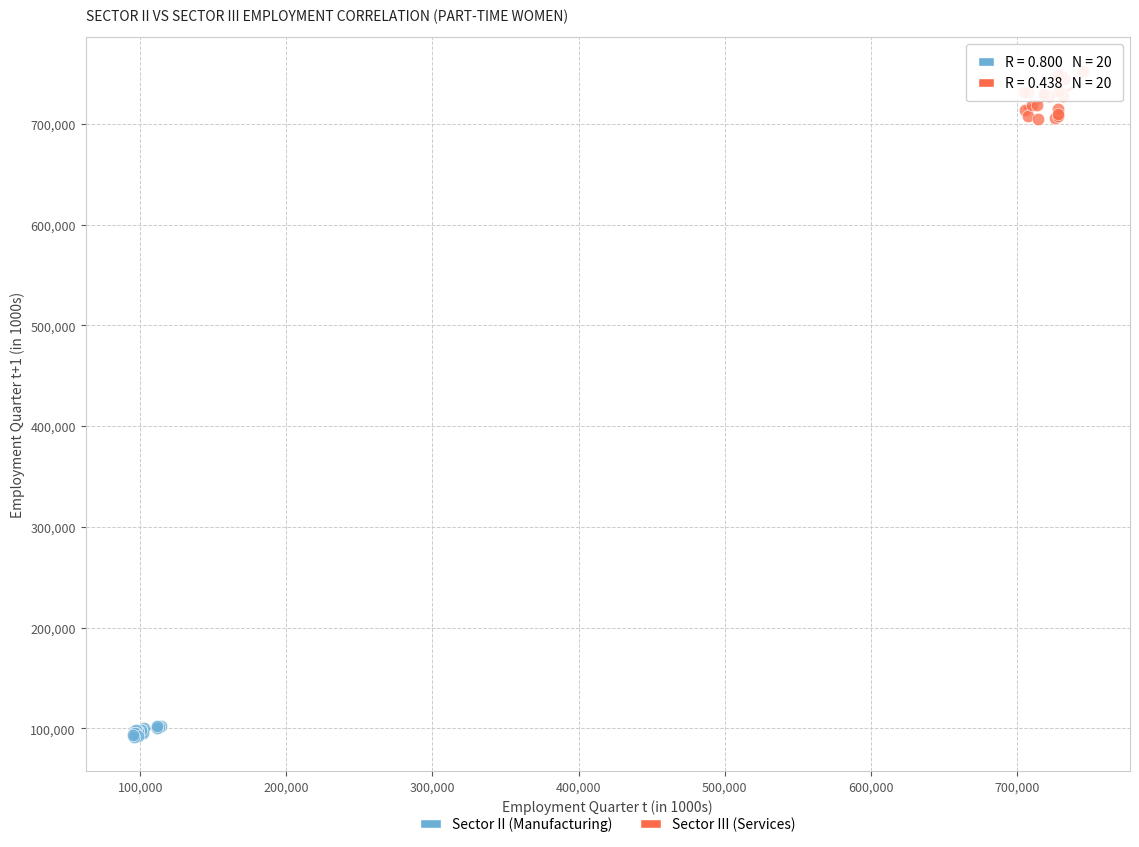

Which series contains the highest Y value?

Sector III (Services)